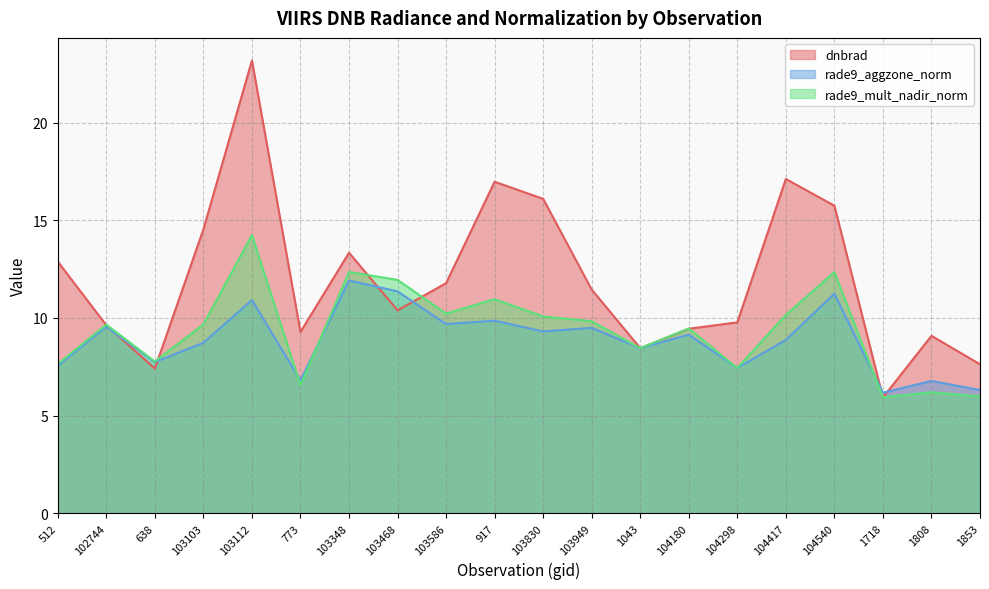

At which category does rade9_mult_nadir_norm reach its first local valley?

638